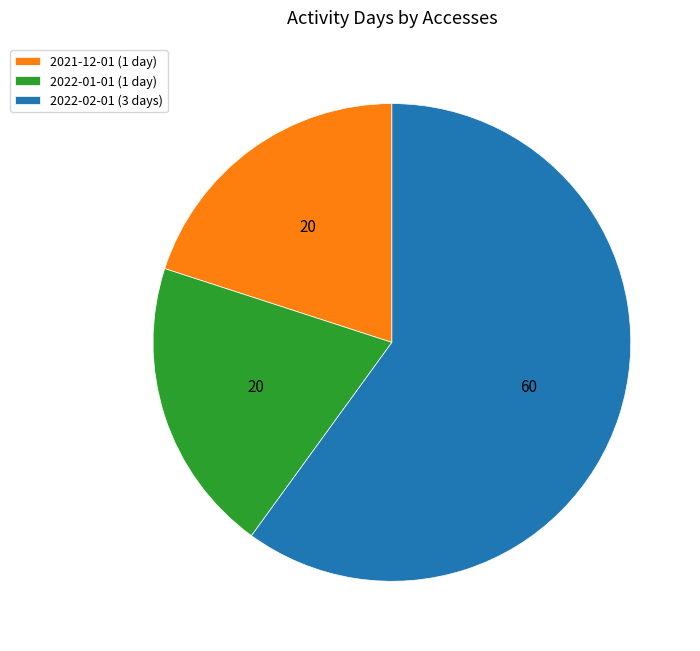

Combined, do 2021-12-01 (1 day) and 2022-01-01 (1 day) account for over 50%?

No